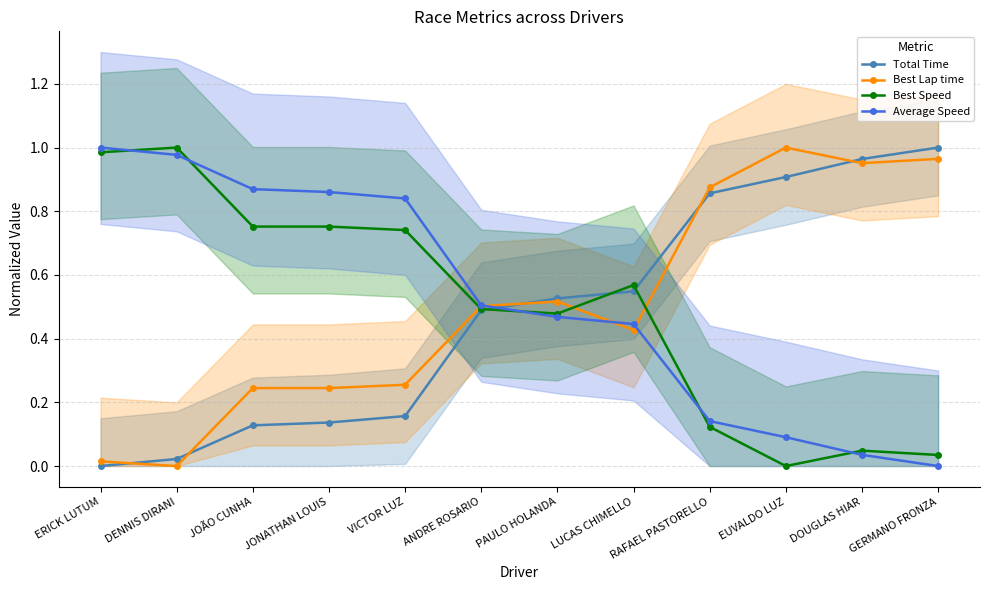

Reading left to right, transcribe all the data shown in this chart.

Total Time: 0.0	0.0	0.1	0.1	0.2	0.5	0.5	0.5	0.9	0.9	1.0	1.0
Best Lap time: 0.0	0.0	0.2	0.2	0.3	0.5	0.5	0.4	0.9	1.0	1.0	1.0
Best Speed: 1.0	1.0	0.8	0.8	0.7	0.5	0.5	0.6	0.1	0.0	0.0	0.0
Average Speed: 1.0	1.0	0.9	0.9	0.8	0.5	0.5	0.4	0.1	0.1	0.0	0.0